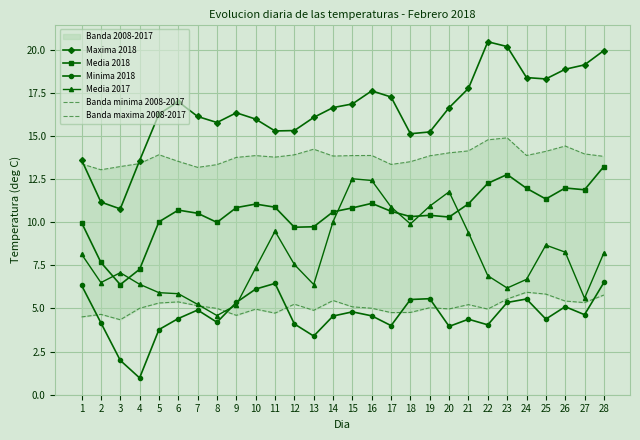

Which series has the largest total across all categories?

Maxima 2018